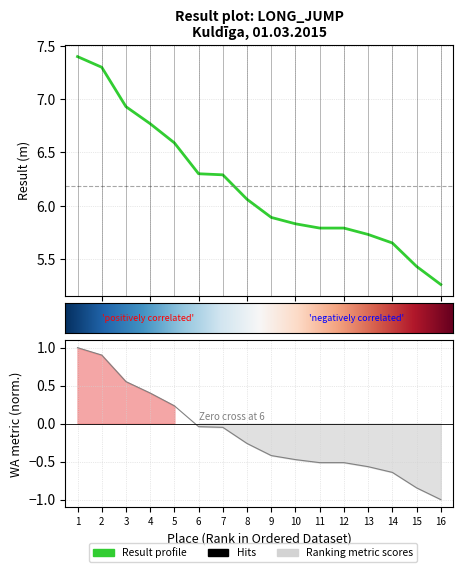

True or false: Result and WA intersect in this chart.

False